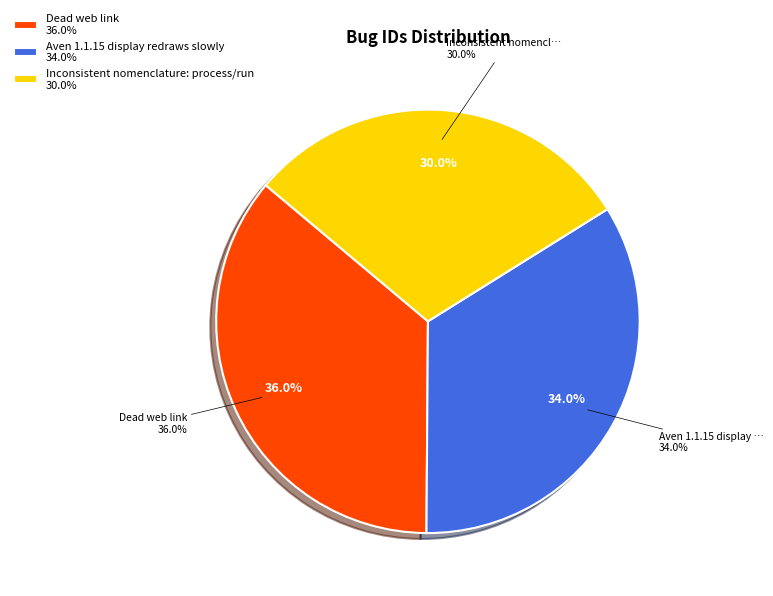

Which slice is the largest?

Dead web link